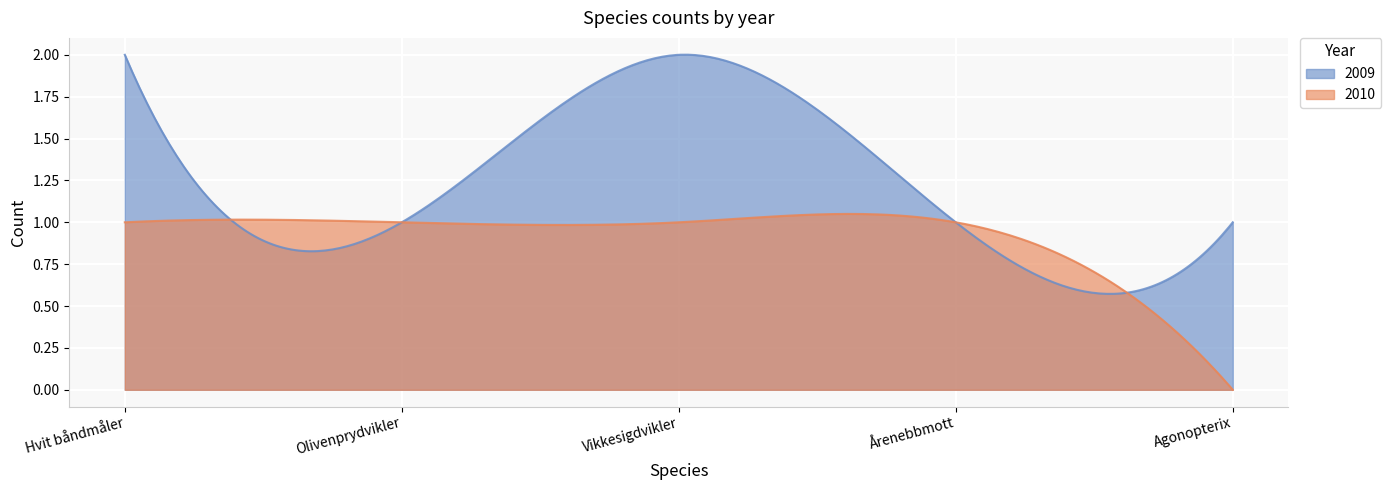

What is the label of the 2nd point from the right?

Årenebbmott